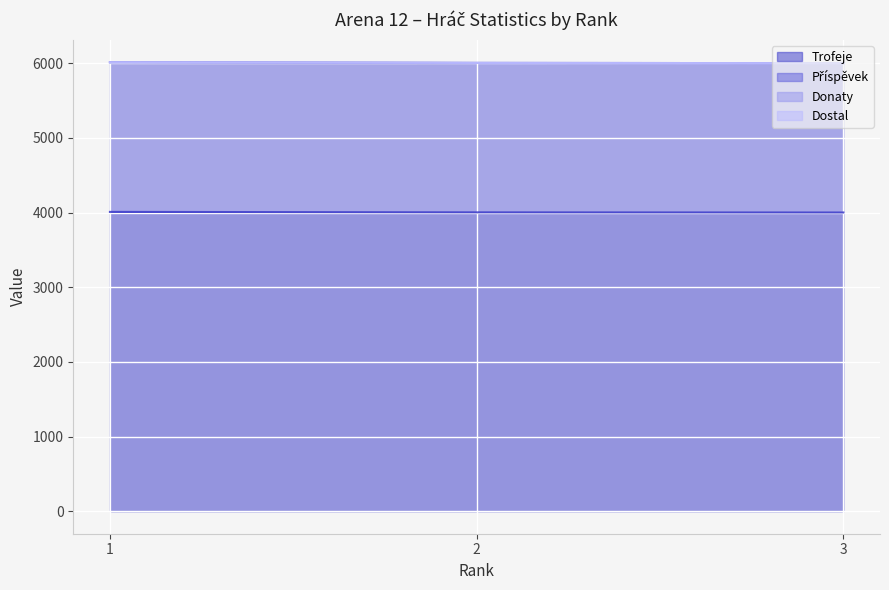

Which series has the largest range (max minus min)?

Příspěvek